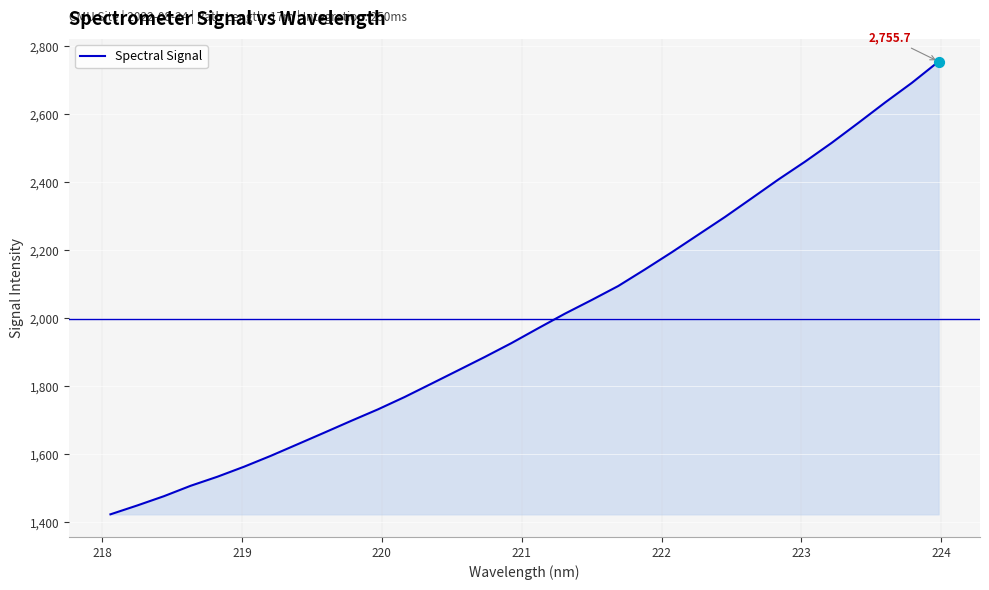

What is the greatest value displayed?

2755.7